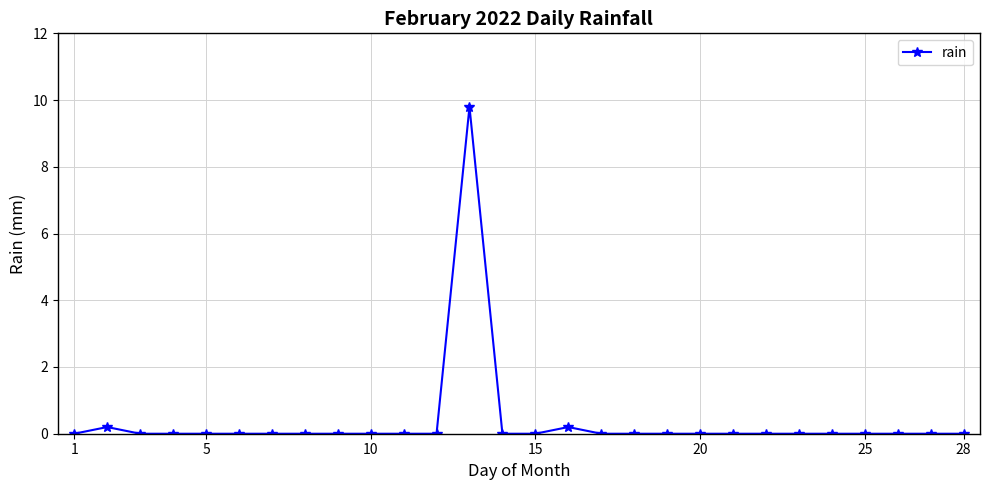

Reading left to right, list all the values displayed in this chart.

0.0	0.2	0.0	0.0	0.0	0.0	0.0	0.0	0.0	0.0	0.0	0.0	9.8	0.0	0.0	0.2	0.0	0.0	0.0	0.0	0.0	0.0	0.0	0.0	0.0	0.0	0.0	0.0